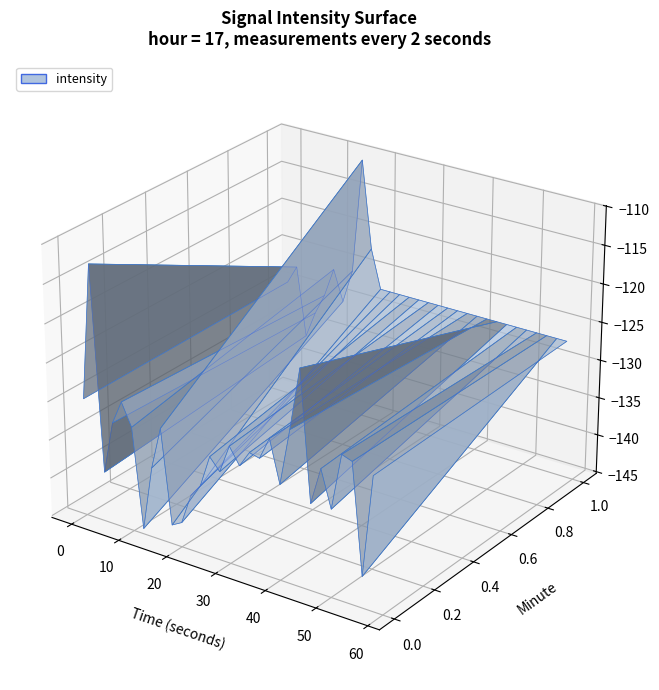

Reading left to right, what are all the values shown in this chart?

-129.9	-112.4	-138.8	-131.9	-128.8	-131.7	-144.5	-136.2	-130.6	-142.8	-142.1	-138.1	-136.4	-132.2	-133.7	-130.1	-132.2	-130.1	-130.4	-127.5	-132.9	-125.6	-117.6	-134.1	-129.3	-133.9	-126.7	-127.1	-141.2	-128.1	-129.7	-127.3	-136.4	-132.9	-130.2	-126.2	-130.2	-125.8	-110.6	-122.1